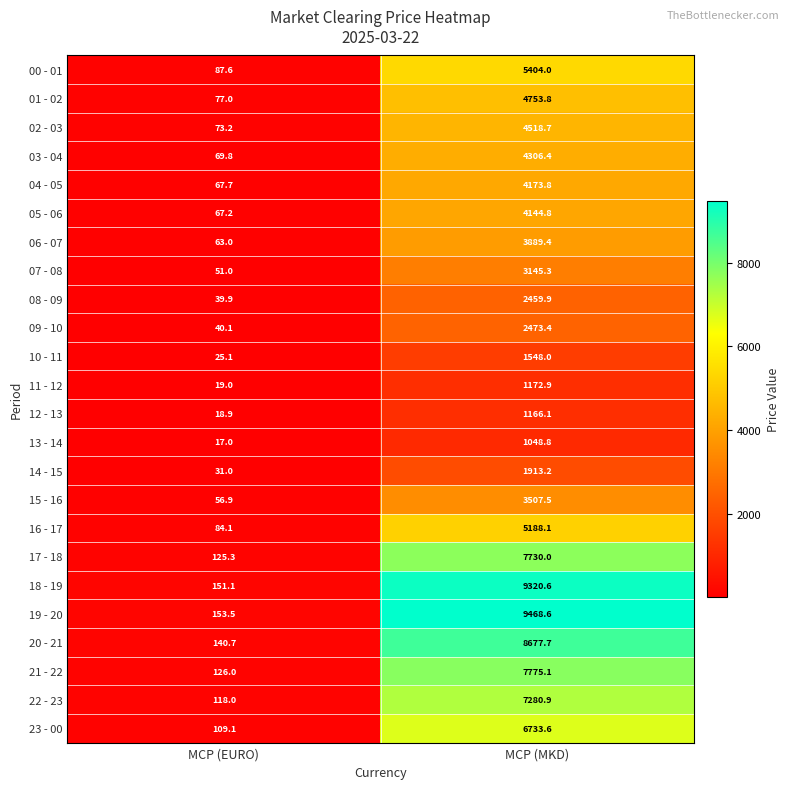

What is the average value of the 23 - 00 series?

3421.4